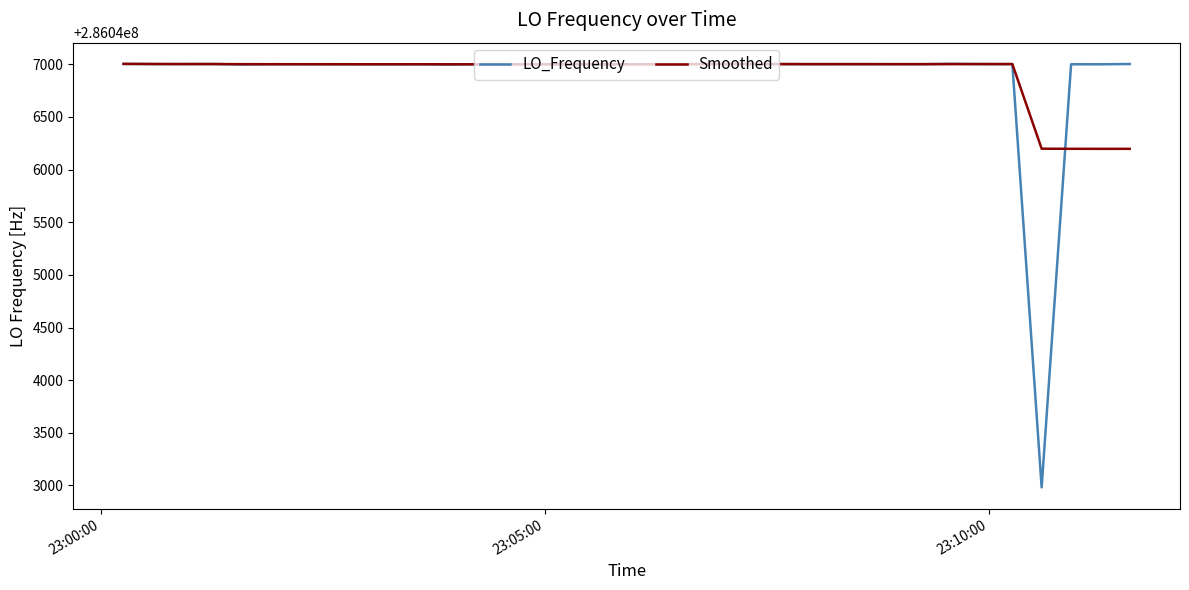

Which series has the largest range (max minus min)?

LO_Frequency